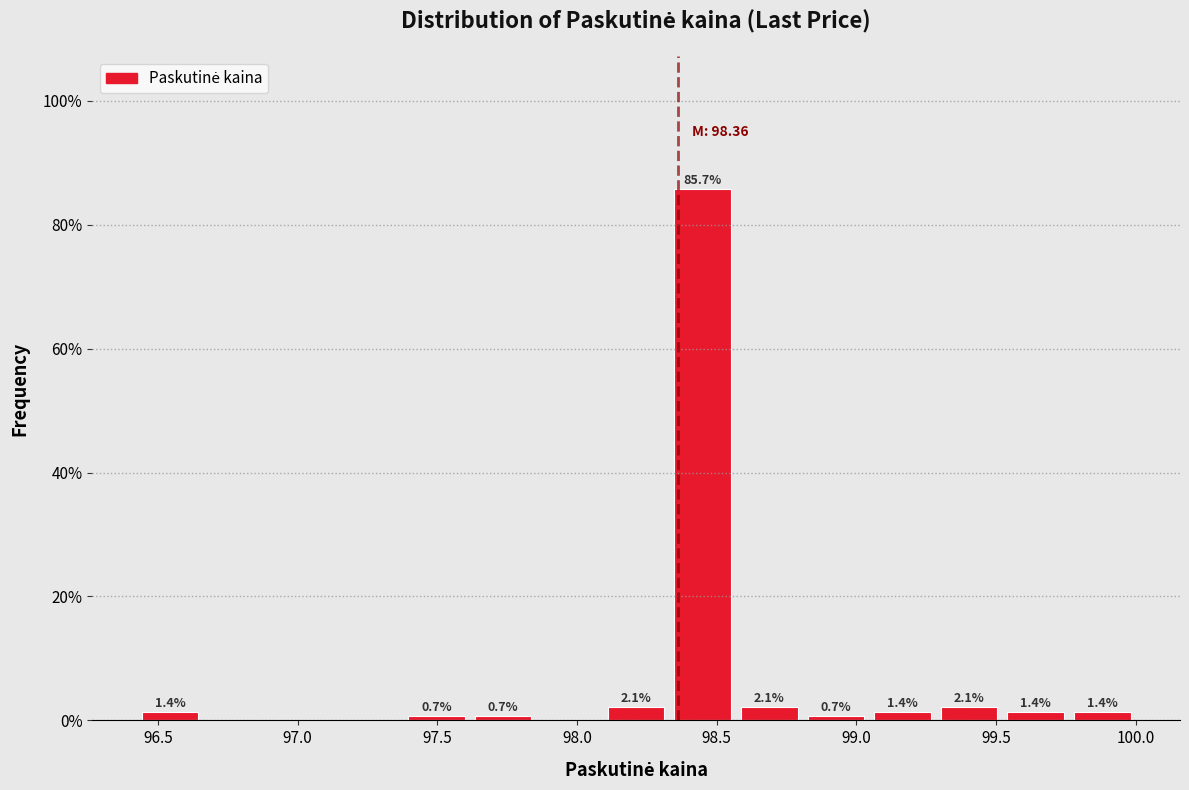

Which range on the x-axis has the tallest bar?

98.35 to 98.55